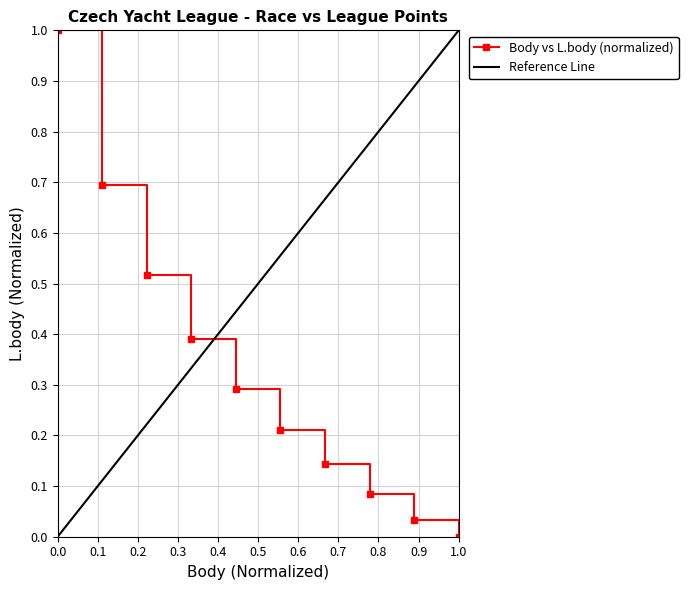

How many distinct data groups are displayed?

1